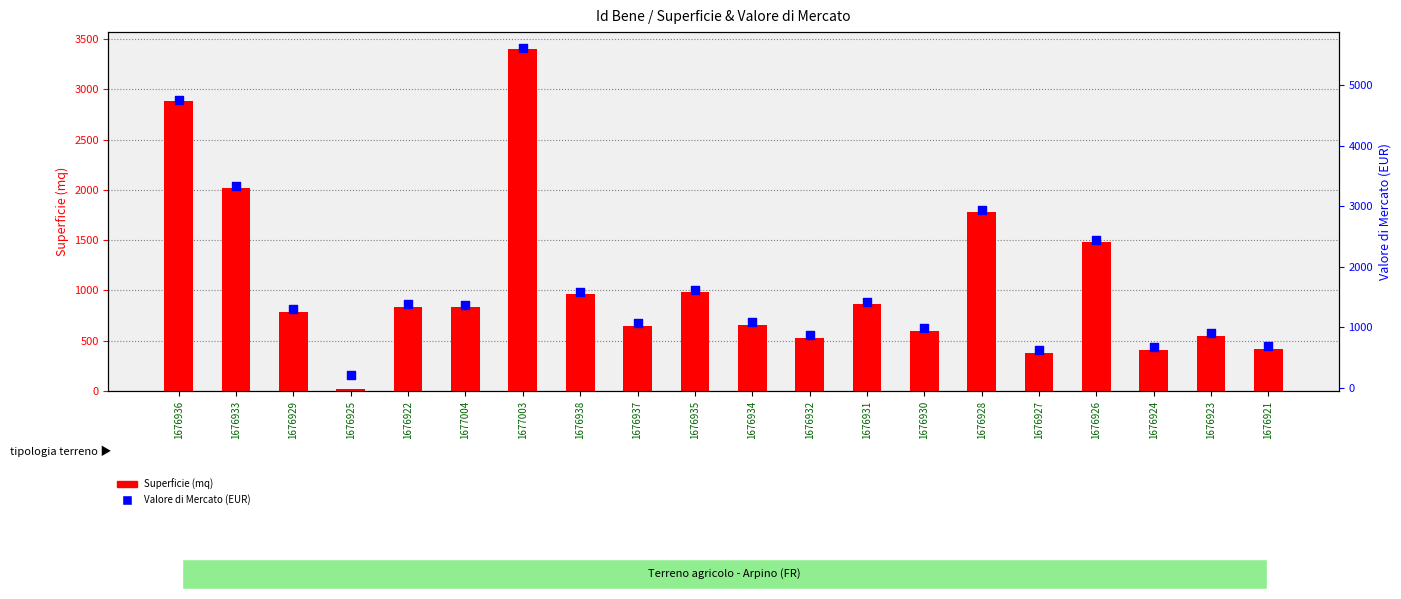

What are all the series names shown in the legend?

Superficie (mq), Valore di Mercato (EUR)